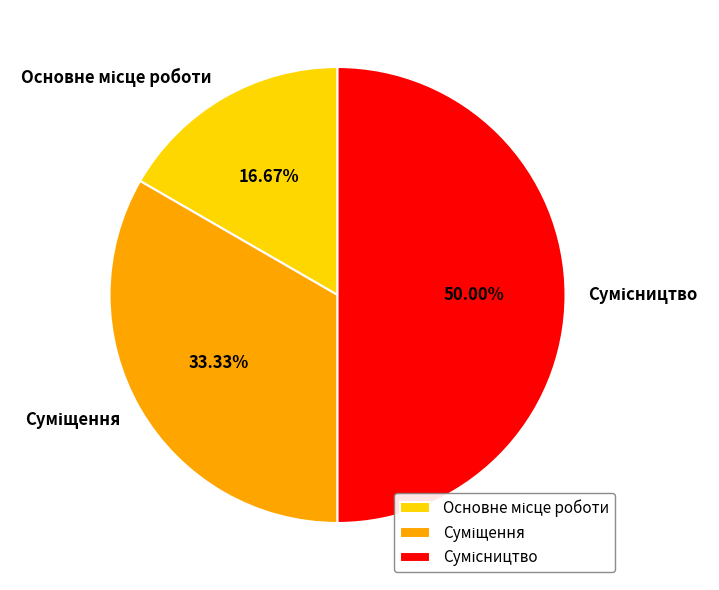

Is there any slice that represents more than half of the pie?

No